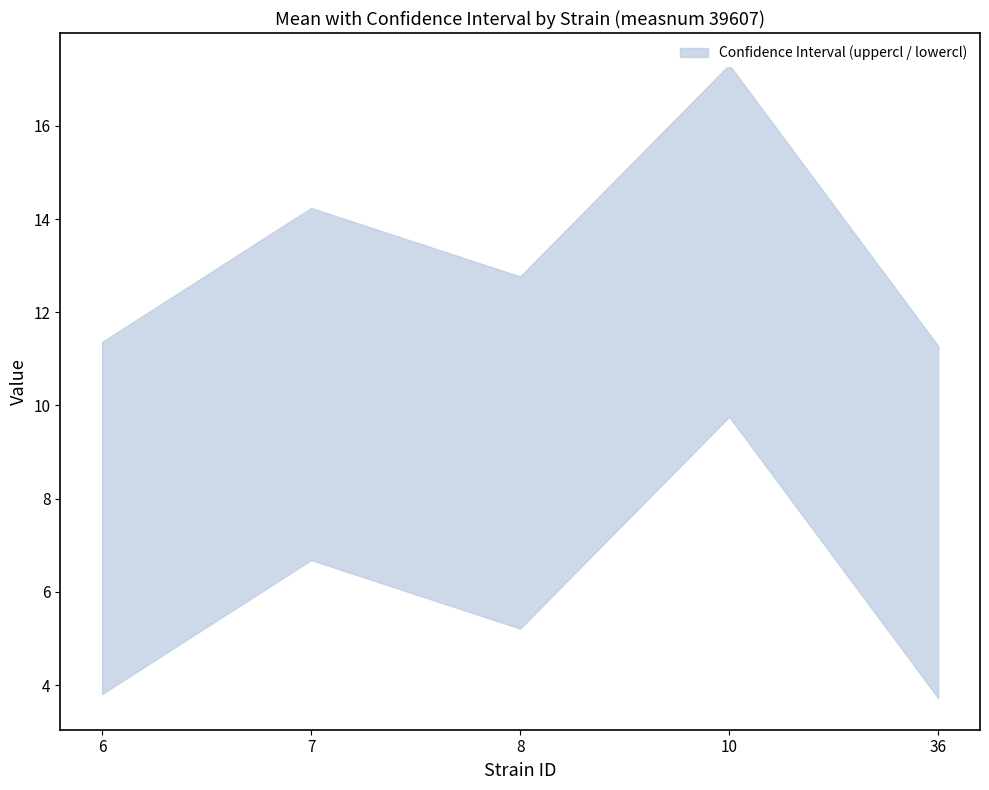

Reading left to right, transcribe all the data shown in this chart.

uppercl: 6=11.4	7=14.2	8=12.8	10=17.3	36=11.3
lowercl: 6=3.8	7=6.7	8=5.2	10=9.8	36=3.7